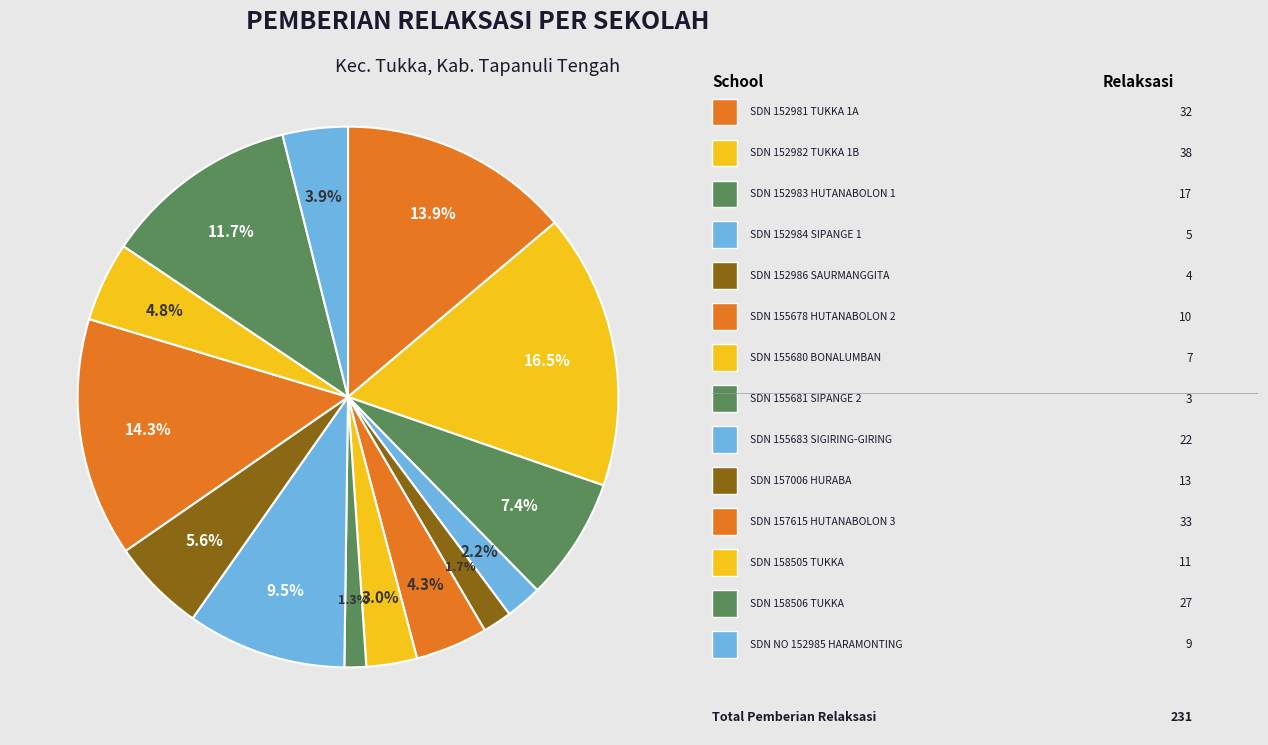

How many segments does this pie chart have?

14